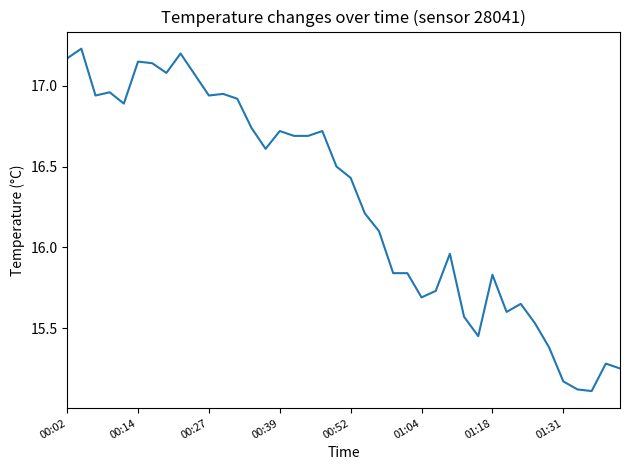

What is the minimum value shown in the chart?

15.1